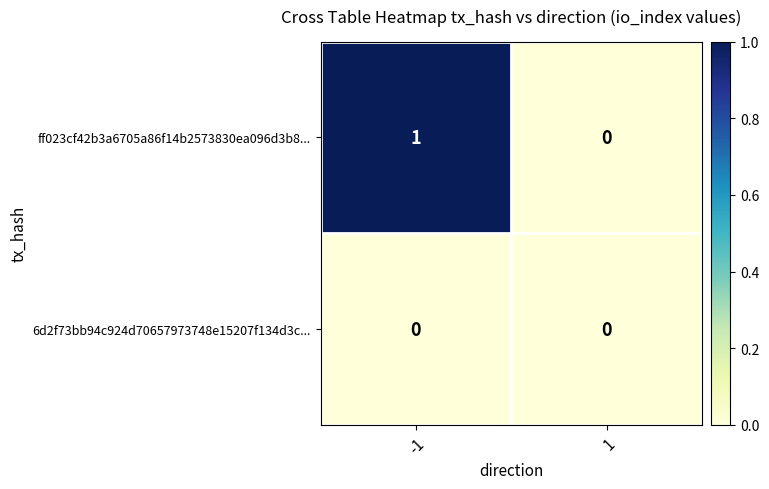

Is the value of 6d2f73bb94c924d70657973748e15207f134d3c... at 1 greater than the value of ff023cf42b3a6705a86f14b2573830ea096d3b8... at -1?

No